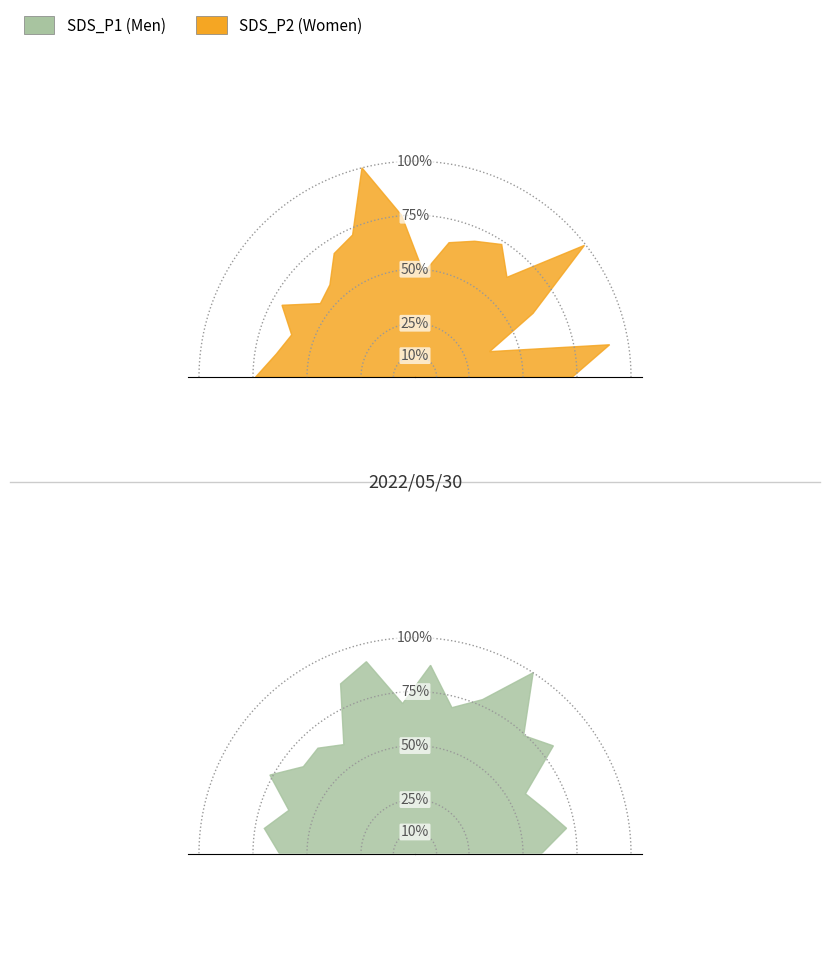

Which series has the largest total across all categories?

SDS_P2